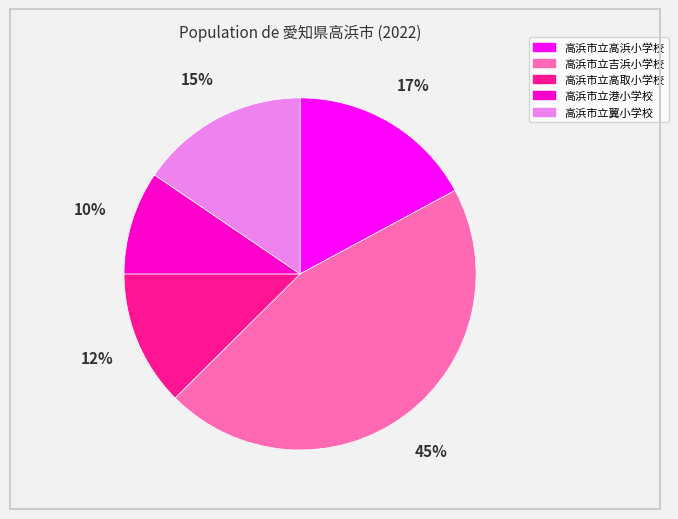

To the nearest percent, what is the difference between the 高浜市立吉浜小学校 and 高浜市立高浜小学校 slice percentages?

28%